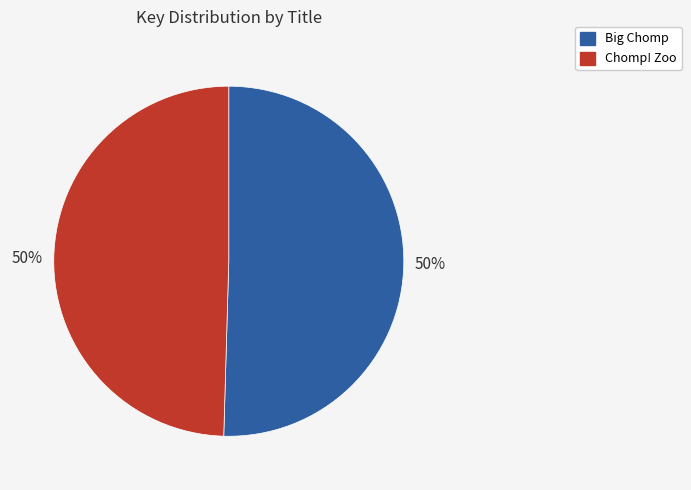

How many slices are in this pie chart?

2